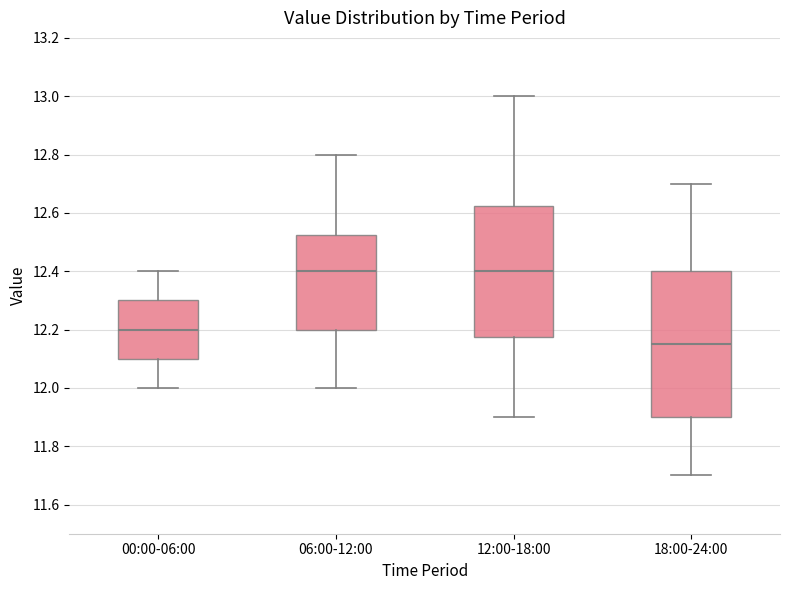

Reading left to right, read every box against the y-axis: the position of its median line, the range the box covers, and the ends of its whiskers. The values are not printed on the chart, so give them approximately, as read against the axis.

00:00-06:00: median 12.20, box 12.10 to 12.30, whiskers 12.00 to 12.40
06:00-12:00: median 12.40, box 12.20 to 12.52, whiskers 12.00 to 12.80
12:00-18:00: median 12.40, box 12.18 to 12.62, whiskers 11.90 to 13.00
18:00-24:00: median 12.16, box 11.90 to 12.40, whiskers 11.70 to 12.70